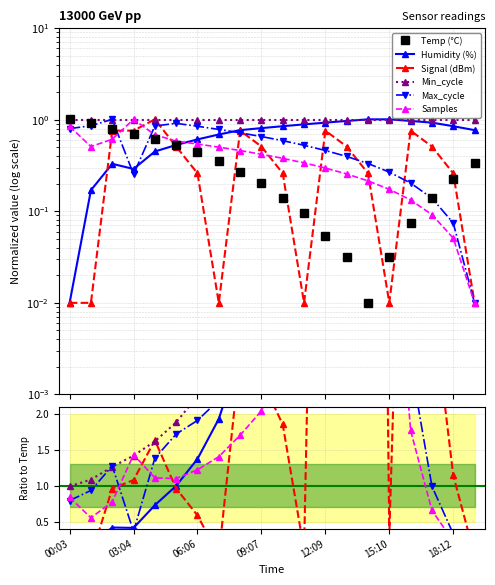

True or false: Min_cycle and Signal (dBm) cross at least once.

True